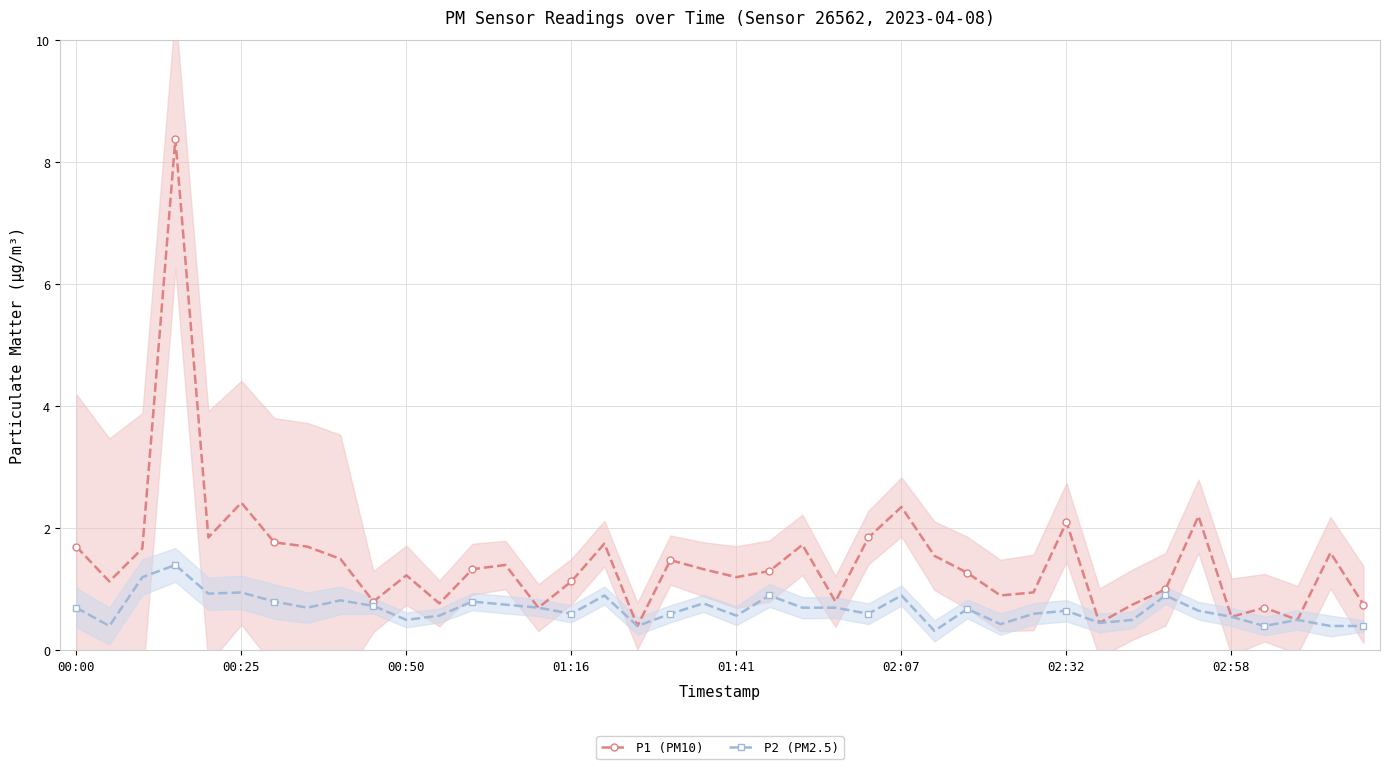

What is the difference between the P2 (PM2.5) values at 8 and 23?

0.1